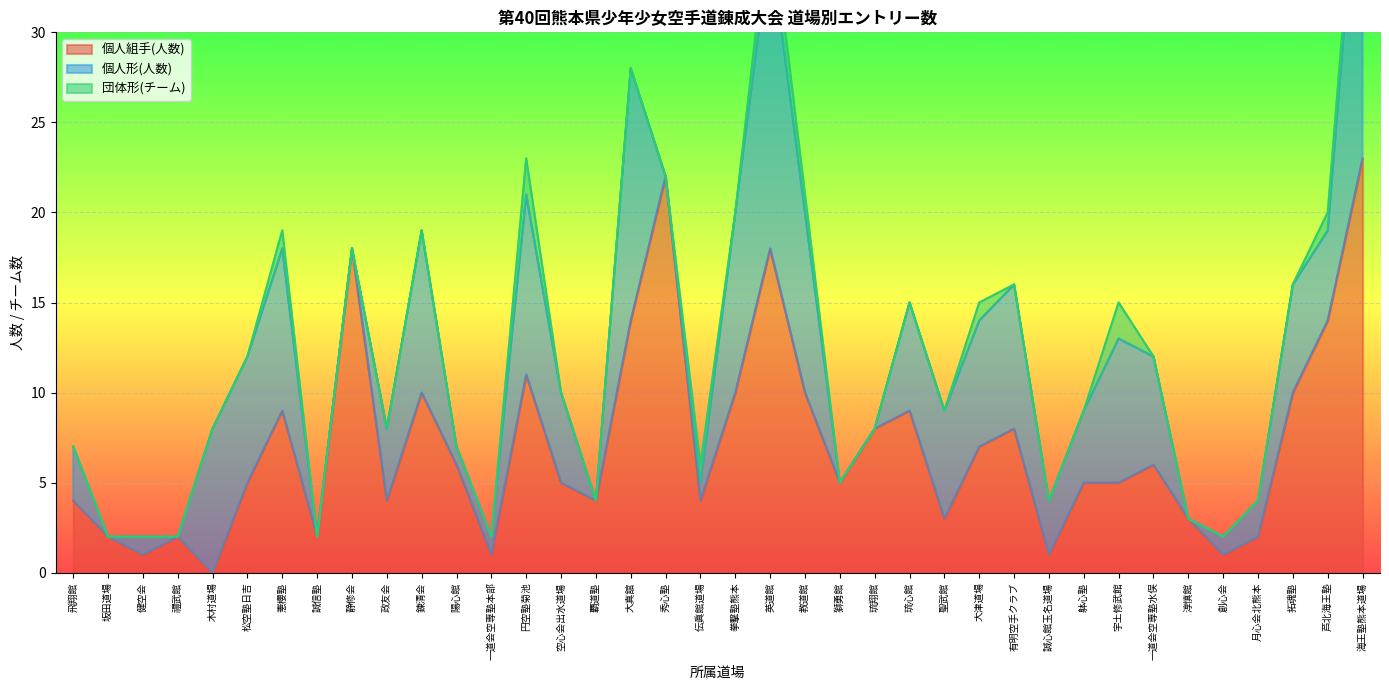

At which label does 個人組手(人数) reach its minimum?

木村道場